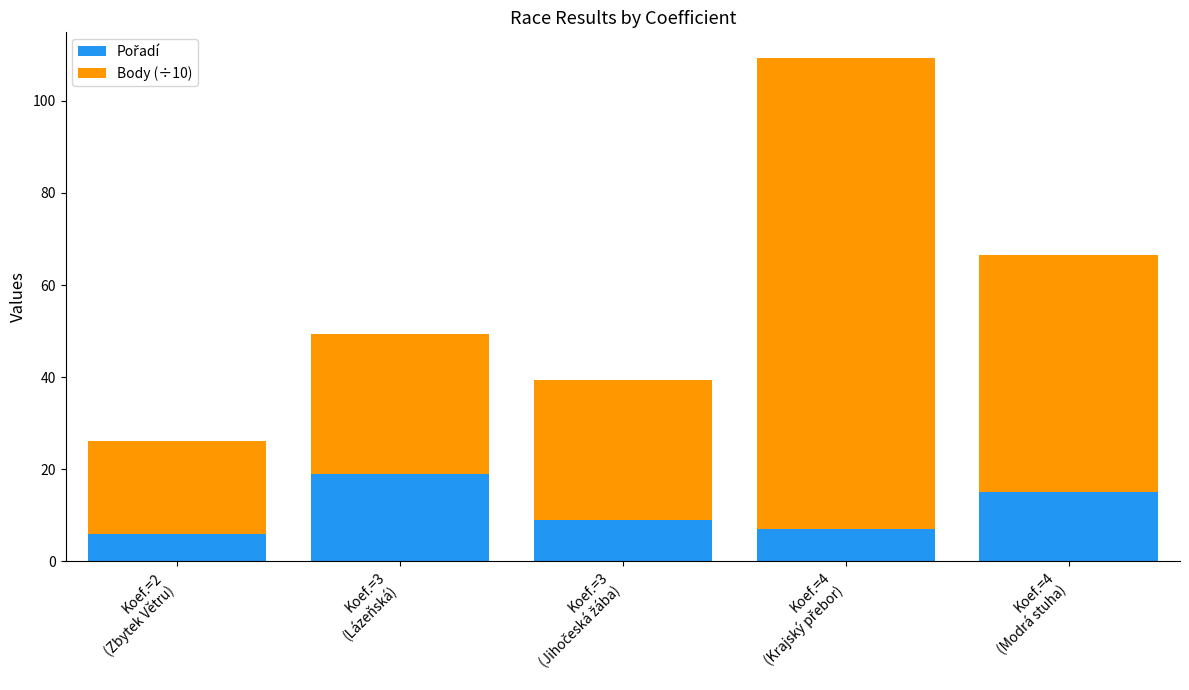

What is the total value across all series at Koef.=3
(Lázeňská)?

49.3